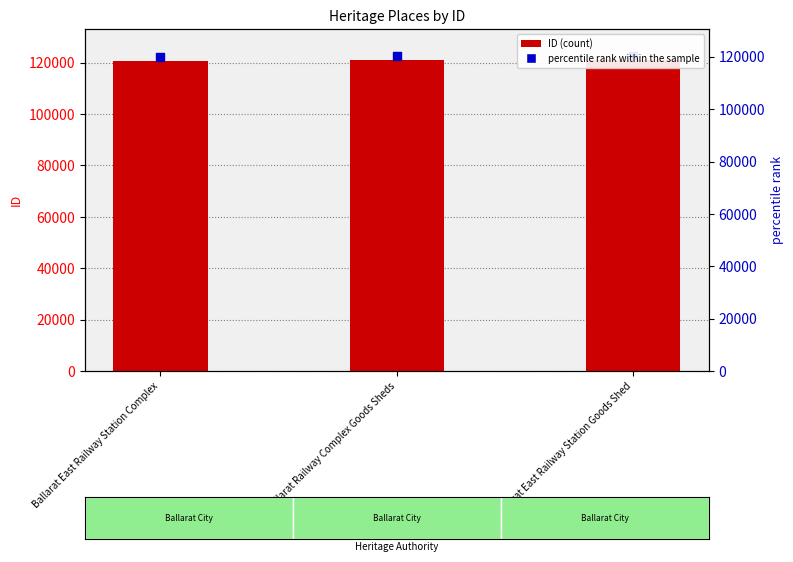

Is the value of percentile rank within the sample at Ballarat Railway Complex Goods Sheds greater than the value of ID at Ballarat Railway Complex Goods Sheds?

Yes